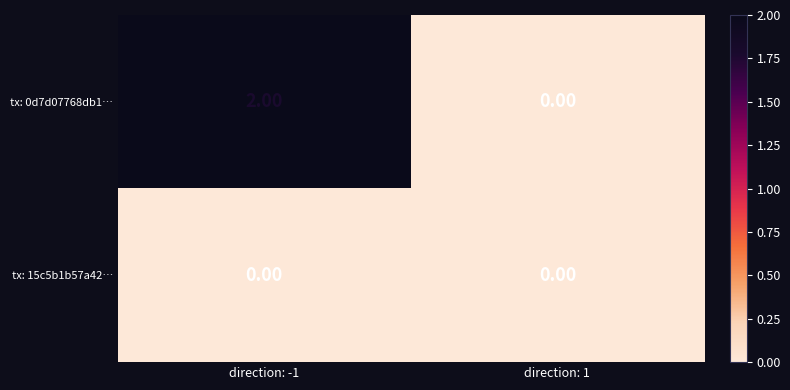

At direction: -1, list the series in order from largest to smallest.

tx: 0d7d07768db1…, tx: 15c5b1b57a42…